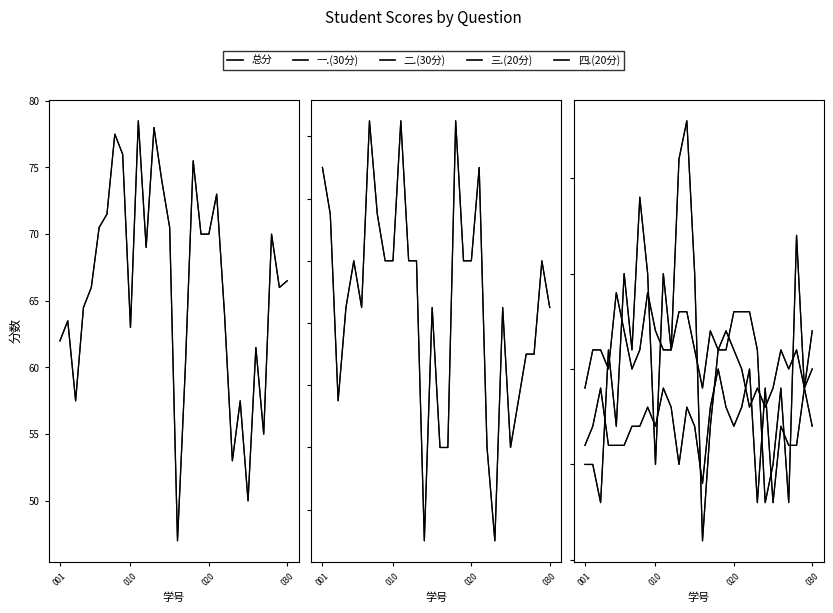

Is the value of 二.(30分) at 13 greater than the value of 四.(20分) at 29?

Yes